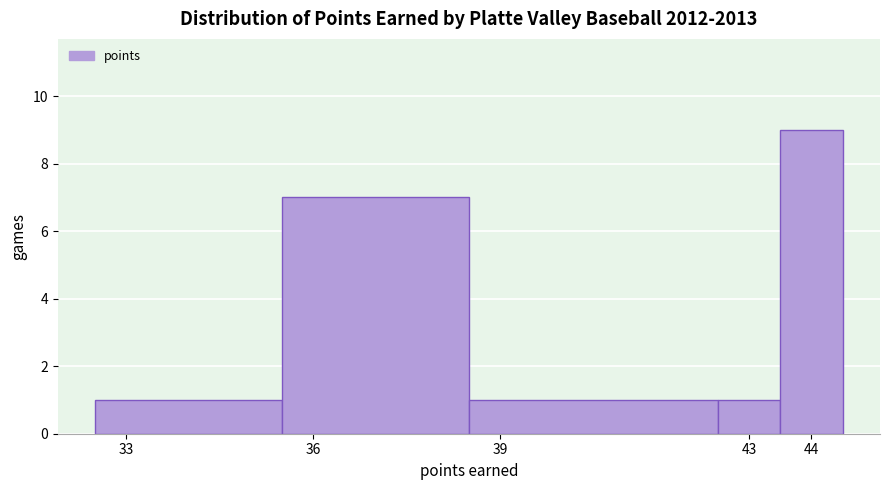

How tall is the bar that spans 42.5 to 43.5 on the x-axis? The values are not printed on the chart, so give them approximately, as read against the axis.

1